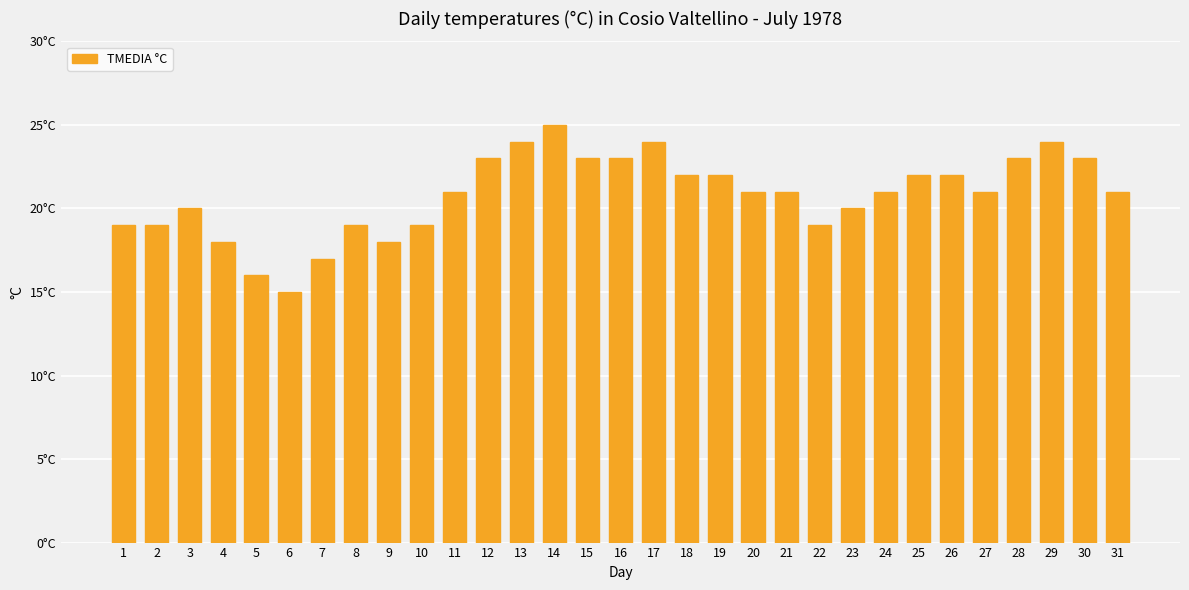

Does the chart contain any negative values?

No